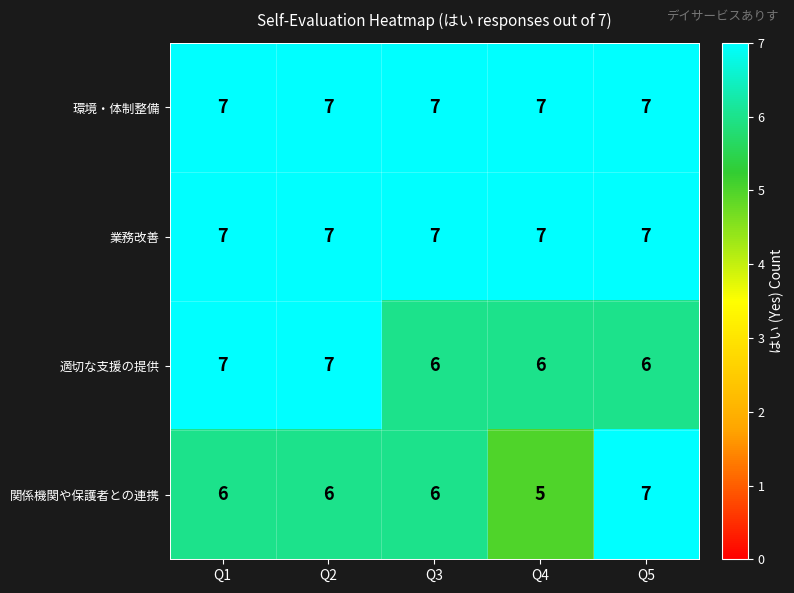

How many series are shown in this chart?

4